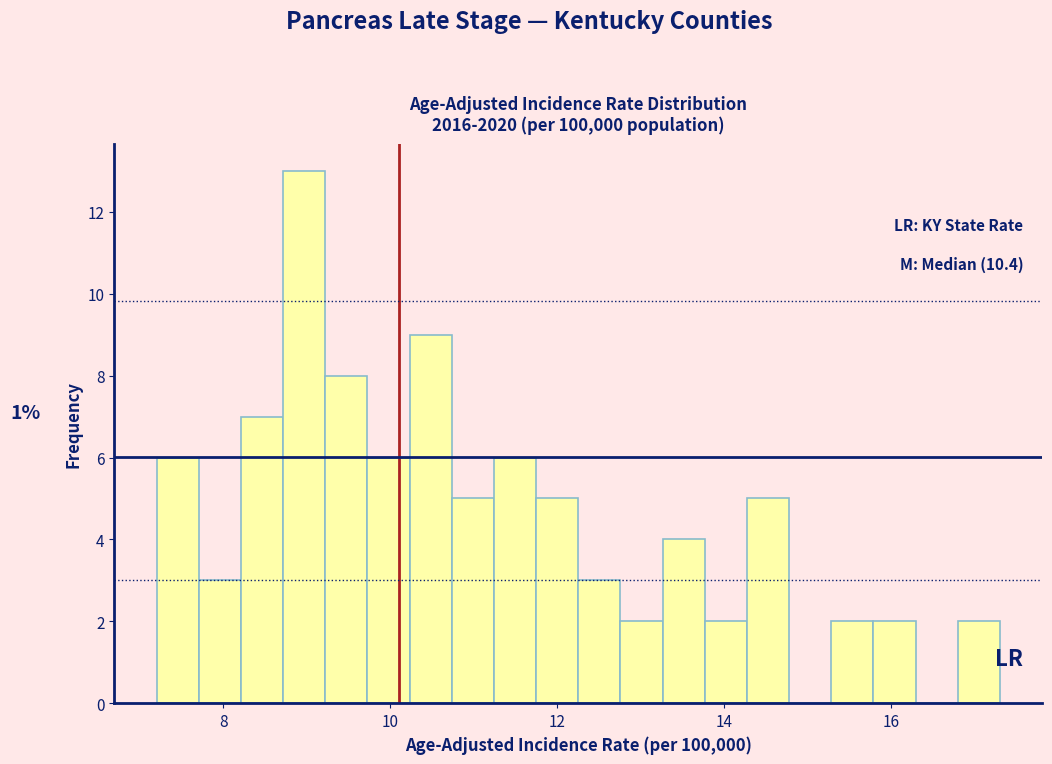

Read against the x-axis, roughly where is the centre of the tallest bar?

9.0